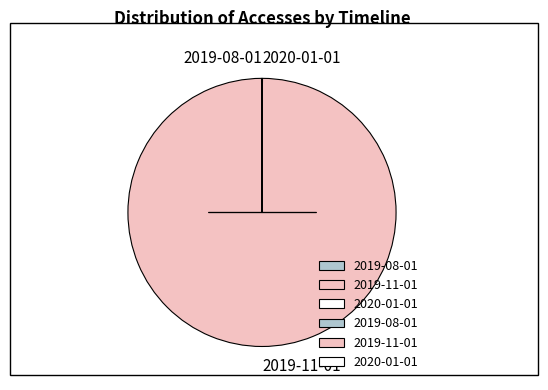

Does 2019-11-01 represent more than half of the total?

Yes